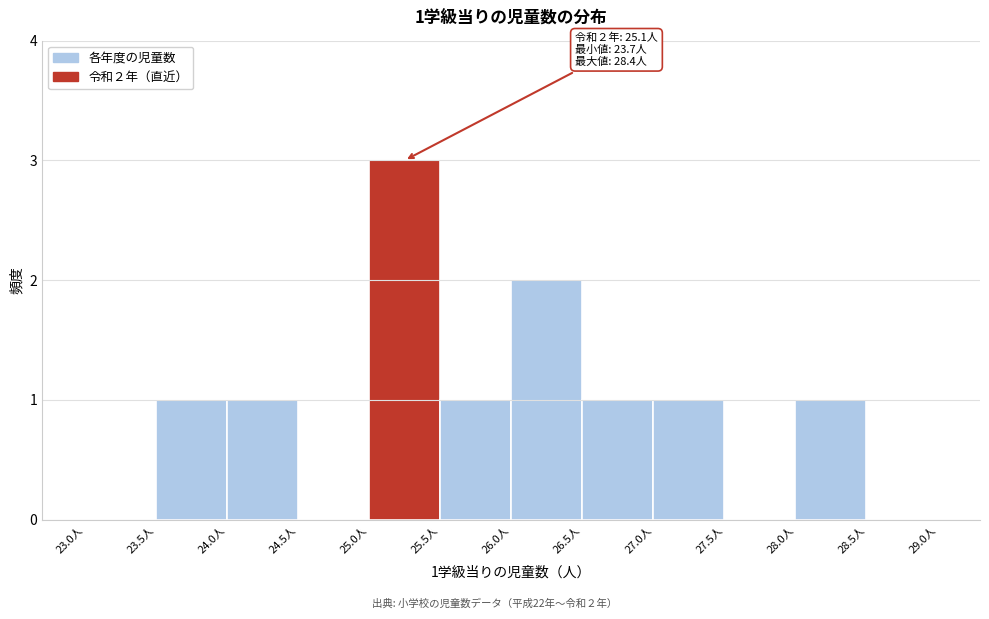

Which range on the x-axis has the tallest bar?

25.0 to 25.5